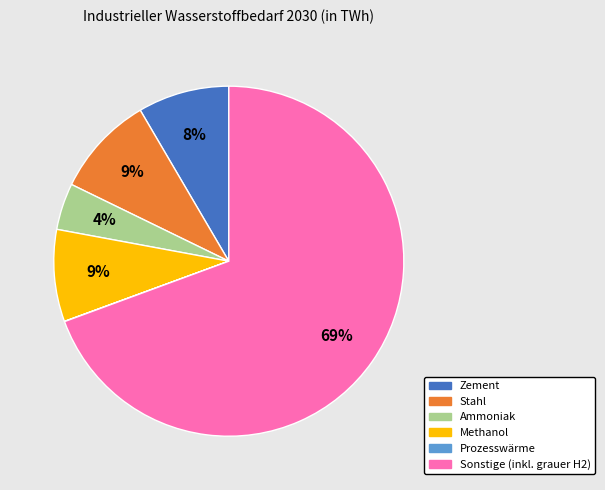

Which category accounts for the majority?

Sonstige (inkl. grauer H2)